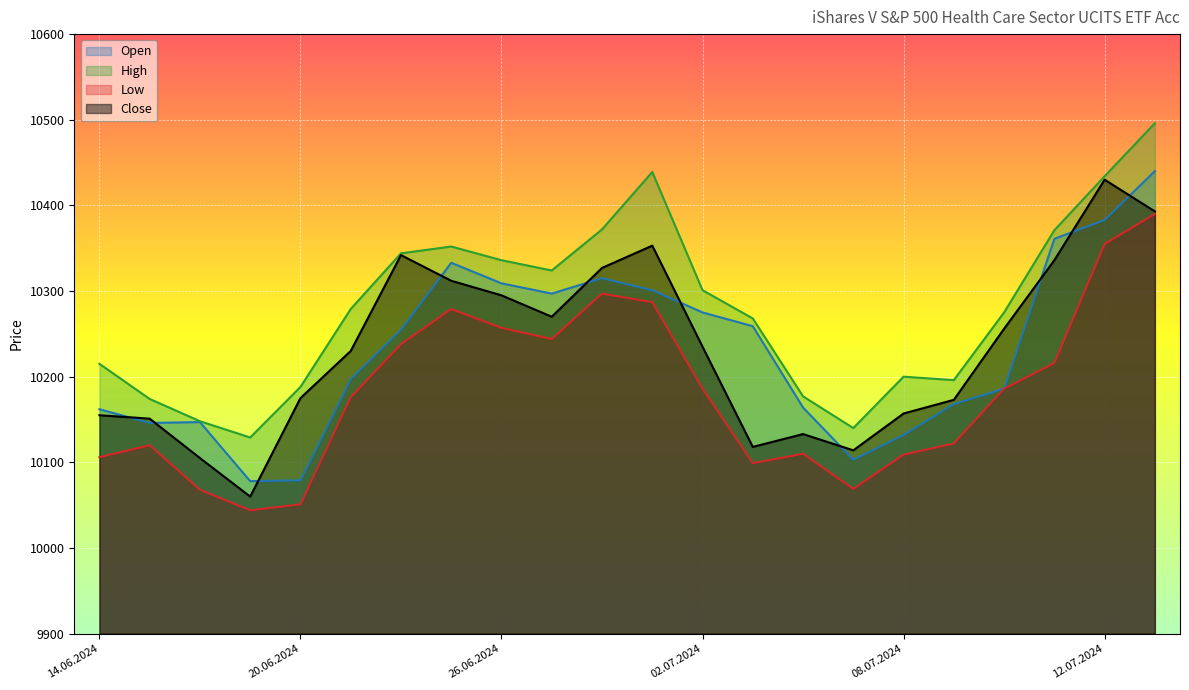

What is the difference between the second highest and minimum values in the Low series?

311